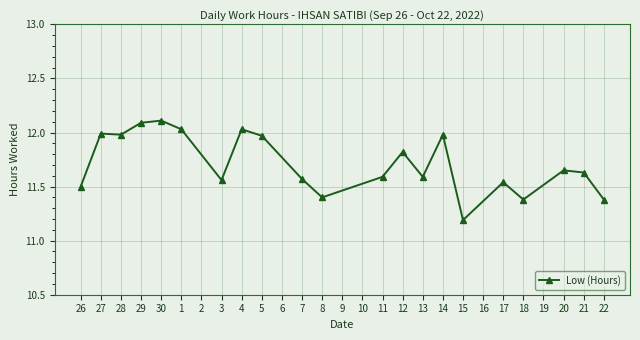

What is the difference between the second highest and second lowest values?

0.7